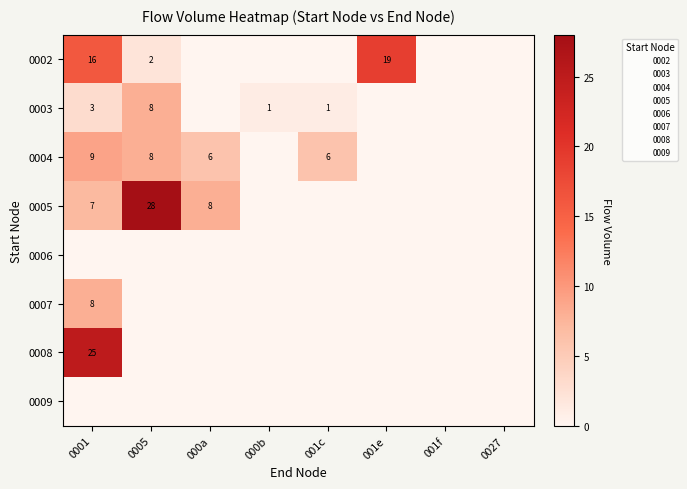

Which series changed the most between 0005 and 000a?

0005